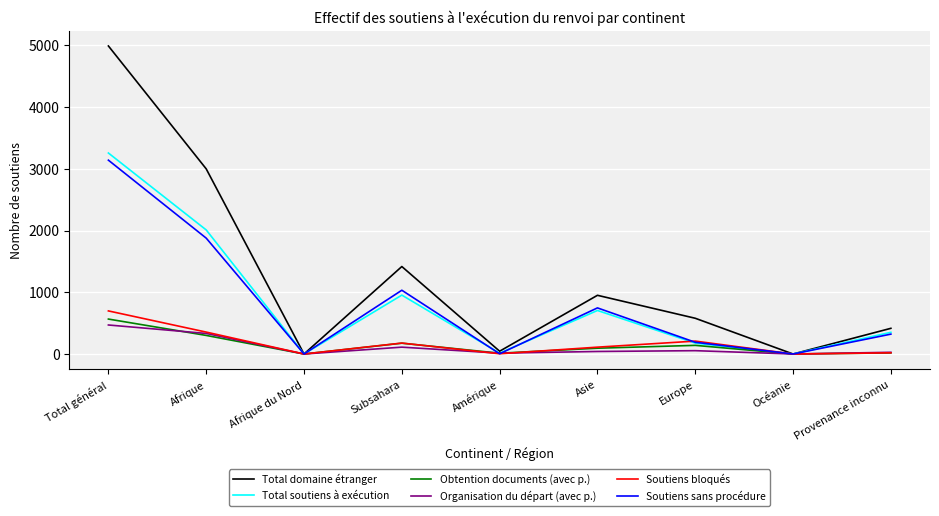

What is the maximum value for Obtention documents (avec p.)?

566